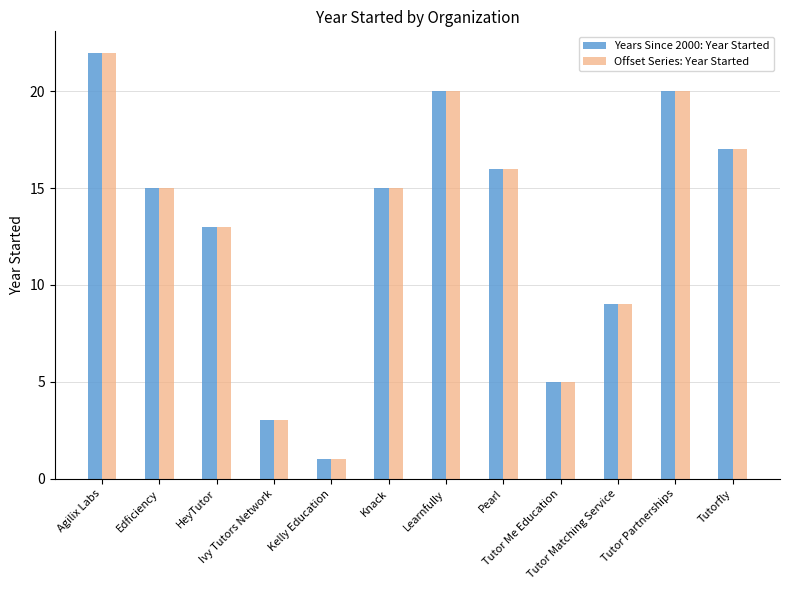

Reading left to right, list all the values displayed in this chart.

Years Since 2000: Year Started: Agilix Labs=22	Edficiency=15	HeyTutor=13	Ivy Tutors Network=3	Kelly Education=1	Knack=15	Learnfully=20	Pearl=16	Tutor Me Education=5	Tutor Matching Service=9	Tutor Partnerships=20	Tutorfly=17
Offset Series: Year Started: Agilix Labs=22	Edficiency=15	HeyTutor=13	Ivy Tutors Network=3	Kelly Education=1	Knack=15	Learnfully=20	Pearl=16	Tutor Me Education=5	Tutor Matching Service=9	Tutor Partnerships=20	Tutorfly=17